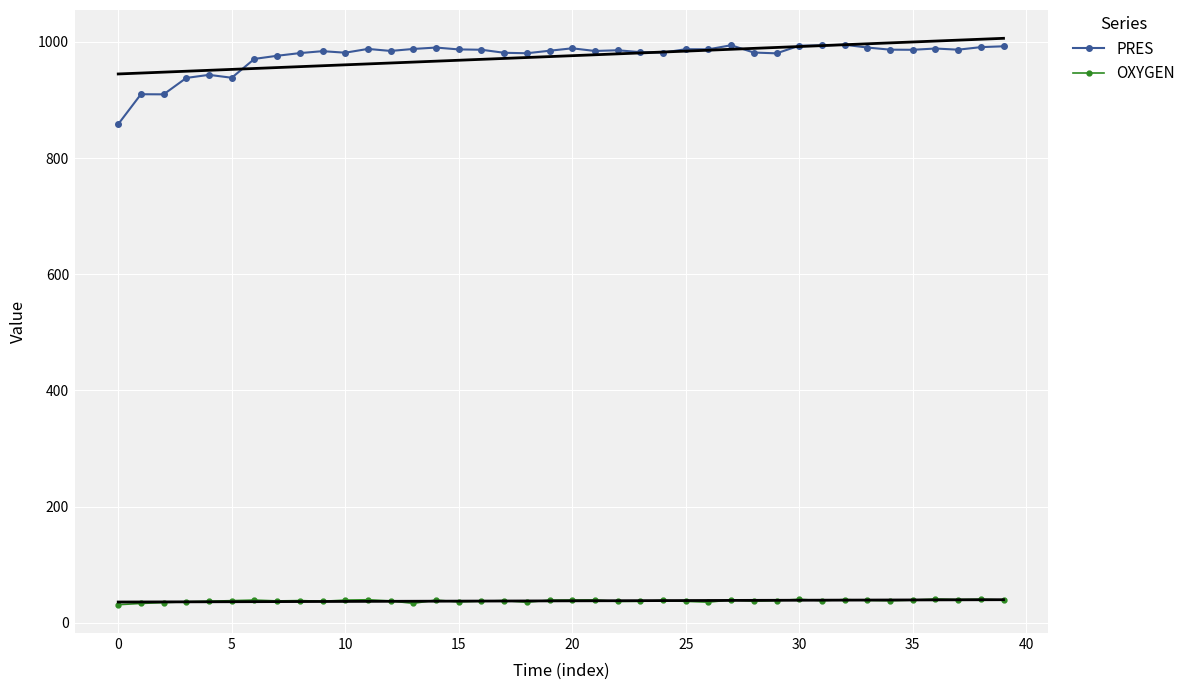

What are all the series names shown in the legend?

PRES, OXYGEN